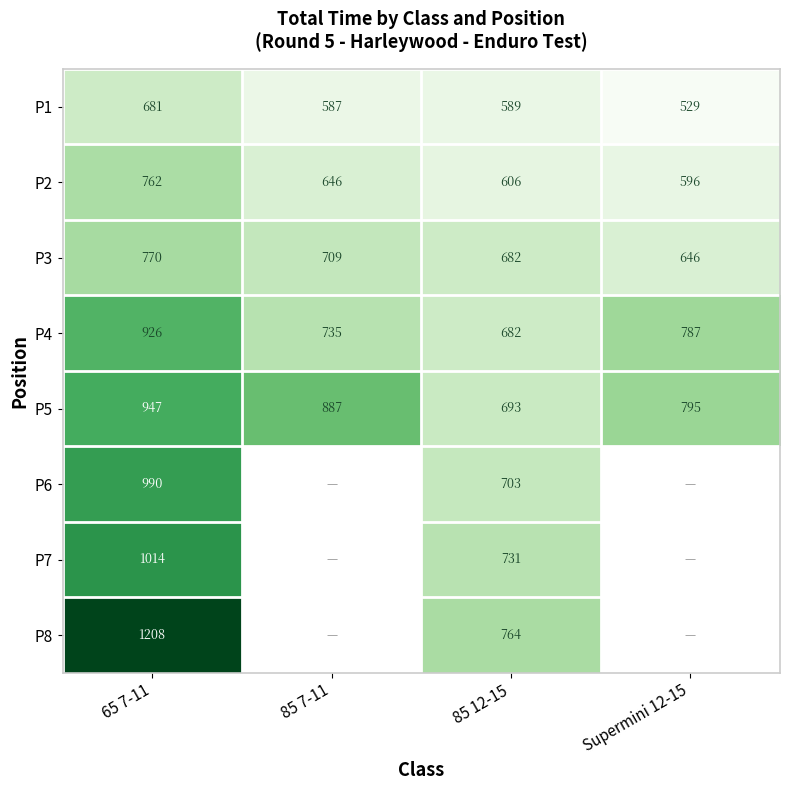

At how many categories does at least one series exceed 1025?

1